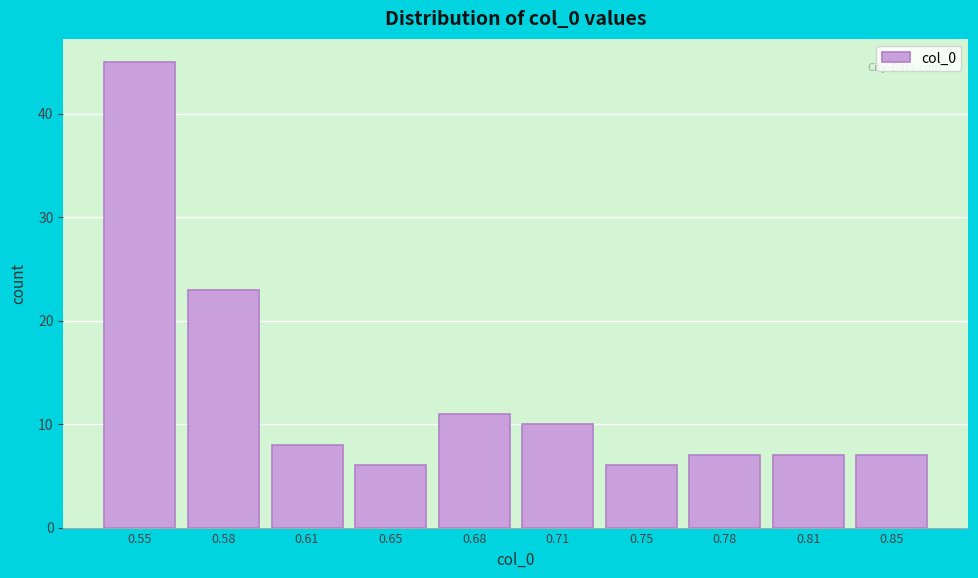

Reading left to right, transcribe all the data shown in this chart.

45	23	8	6	11	10	6	7	7	7